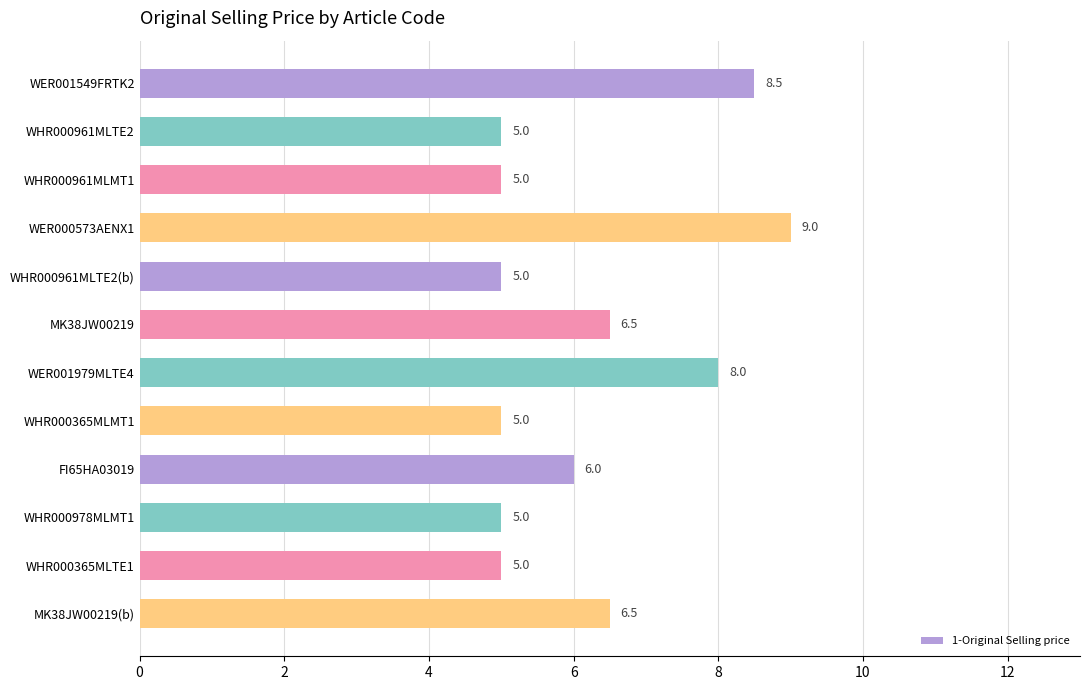

Reading top to bottom, transcribe all the data shown in this chart.

8.5	5.0	5.0	9.0	5.0	6.5	8.0	5.0	6.0	5.0	5.0	6.5